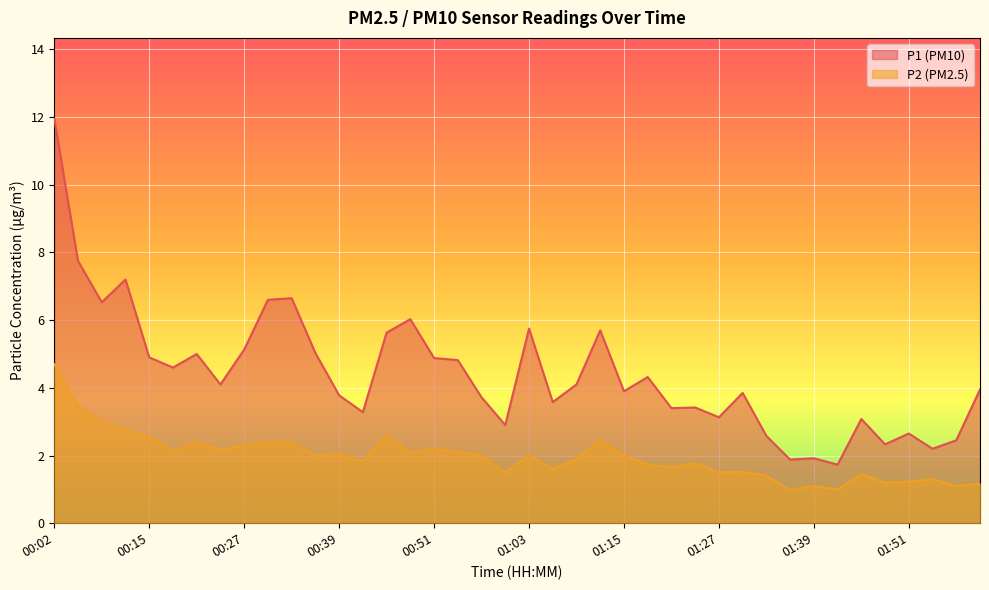

True or false: P1 and P2 cross at least once.

False